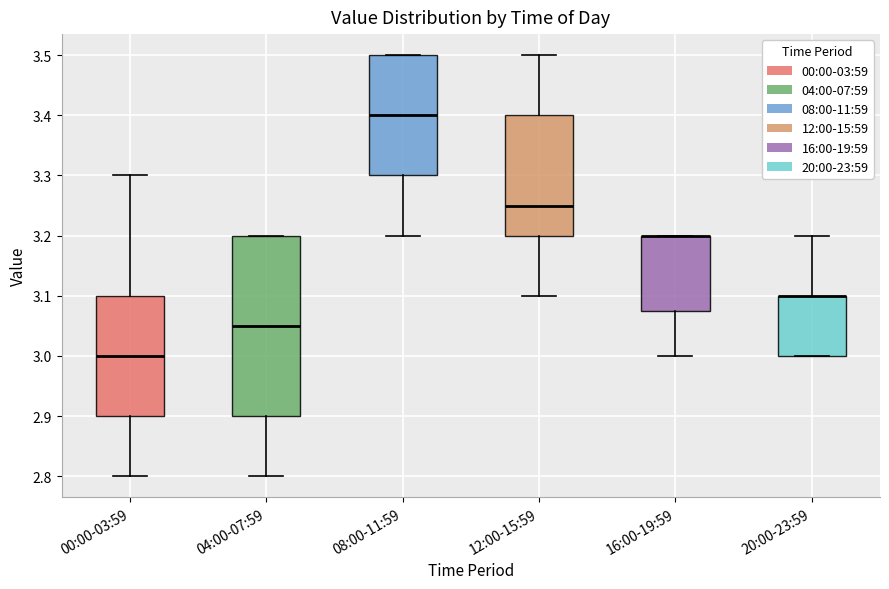

Reading left to right, read every box against the y-axis: the position of its median line, the range the box covers, and the ends of its whiskers. The values are not printed on the chart, so give them approximately, as read against the axis.

00:00-03:59: median 3.00, box 2.90 to 3.10, whiskers 2.80 to 3.30
04:00-07:59: median 3.05, box 2.90 to 3.20, whiskers 2.80 to 3.20
08:00-11:59: median 3.40, box 3.30 to 3.50, whiskers 3.20 to 3.50
12:00-15:59: median 3.25, box 3.20 to 3.40, whiskers 3.10 to 3.50
16:00-19:59: median 3.20 (drawn on the box's upper edge), box 3.08 to 3.20, whiskers 3.00 to 3.20
20:00-23:59: median 3.10 (drawn on the box's upper edge), box 3.00 to 3.10, whiskers 3.00 to 3.20